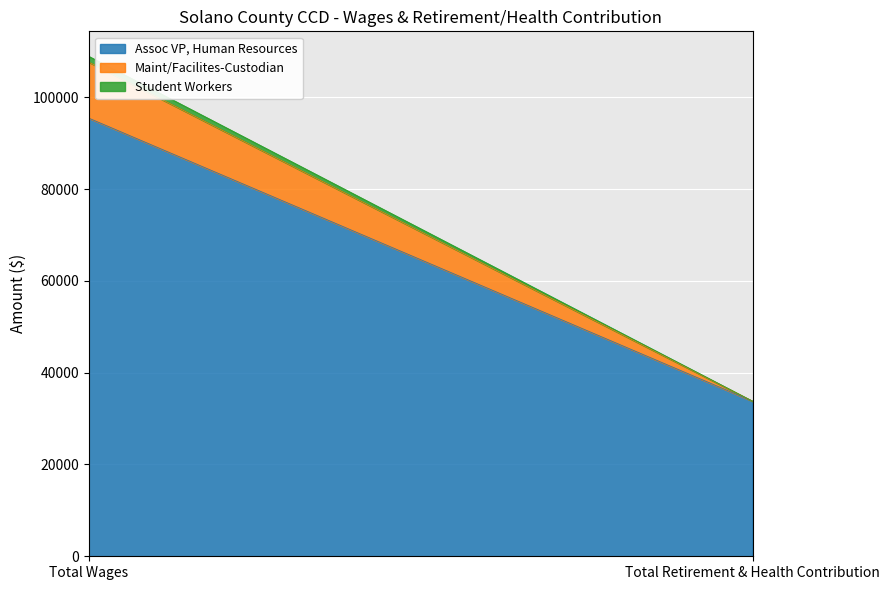

True or false: Assoc VP, Human Resources has a value of 46373 at Total Retirement & Health Contribution.

False